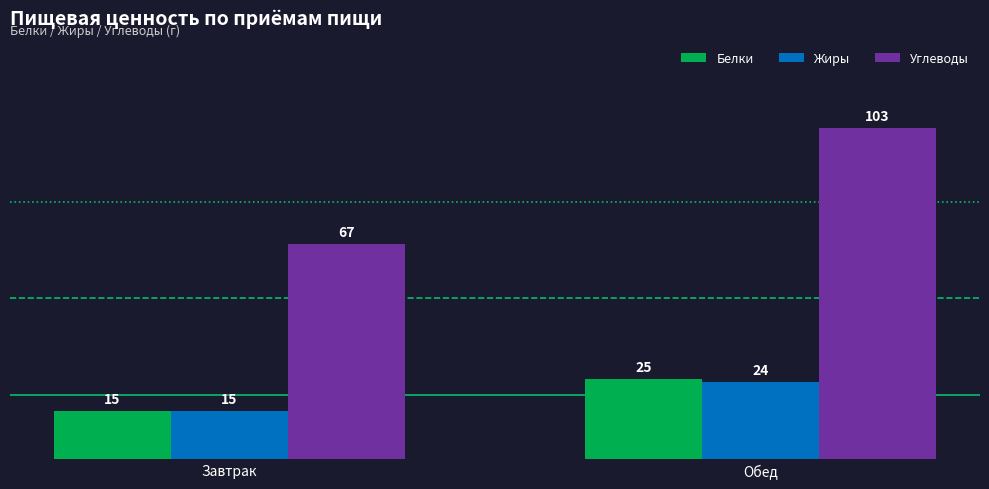

Rank the categories by Жиры value from lowest to highest.

Завтрак, Обед